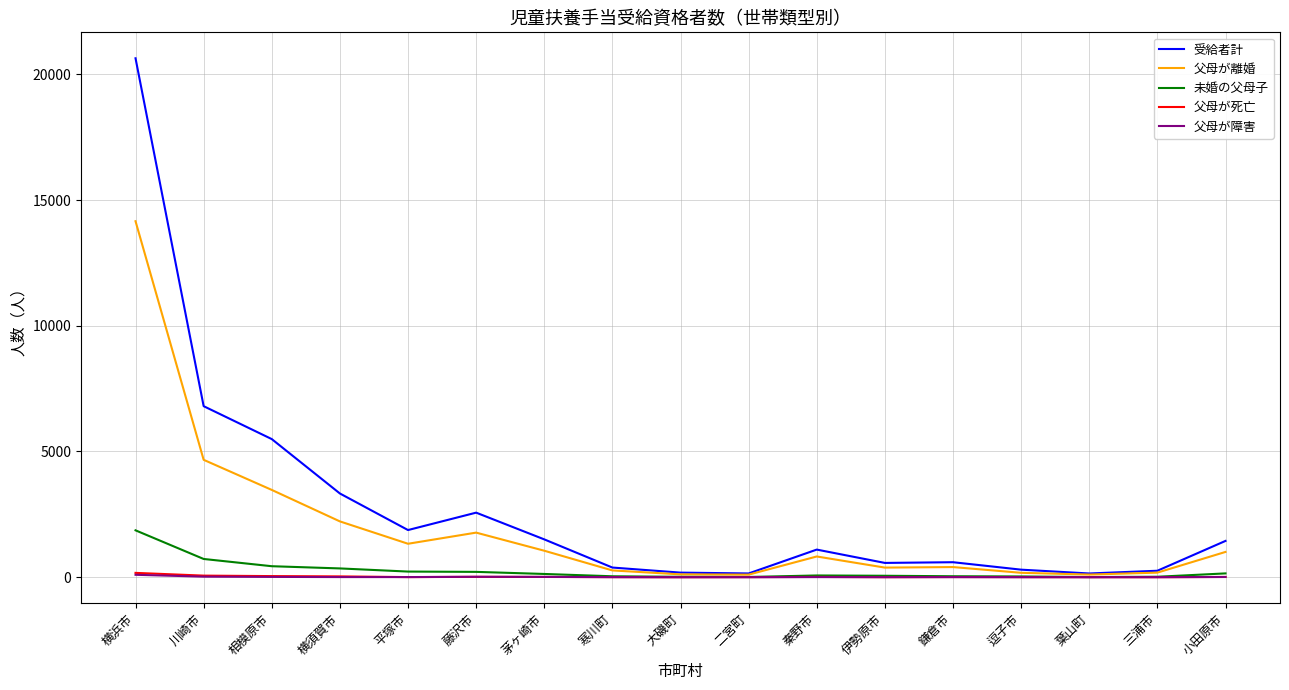

Which category has the highest value across all series?

横浜市